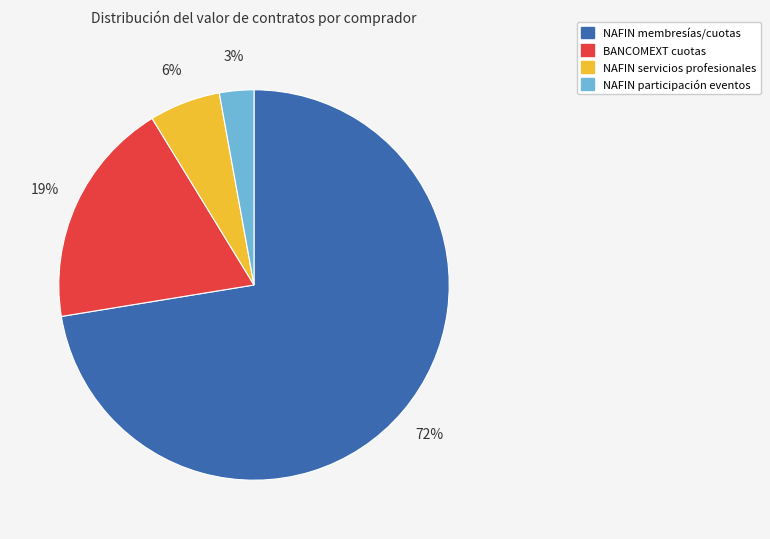

To the nearest percent, what is the average slice percentage?

25%